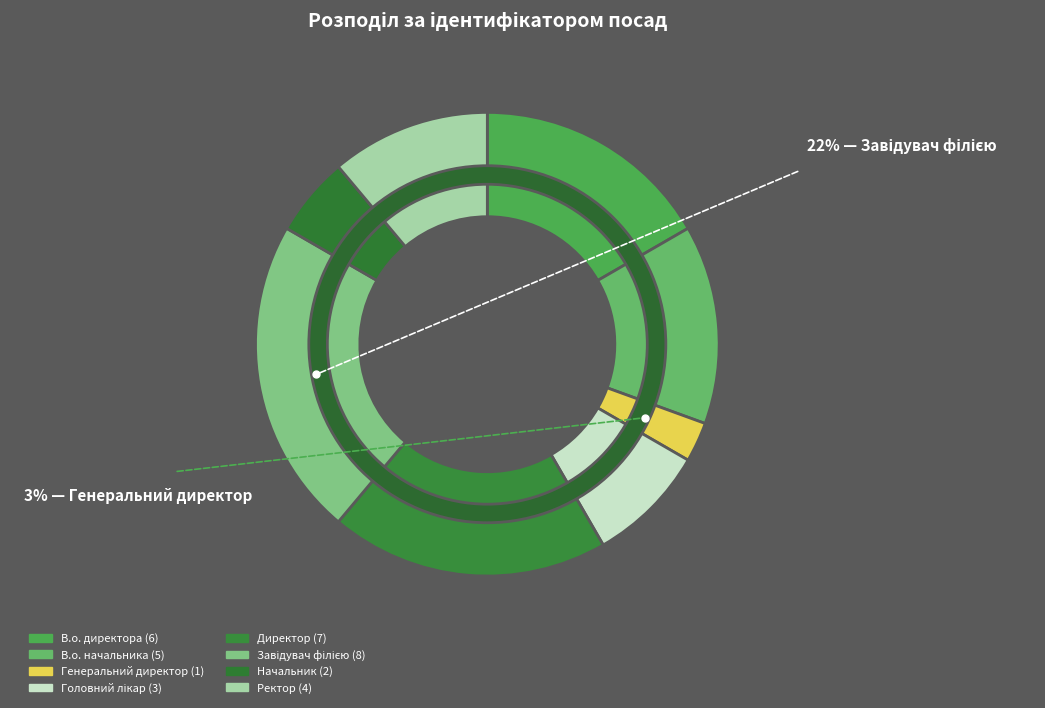

To the nearest percent, what portion does Начальник represent?

6%